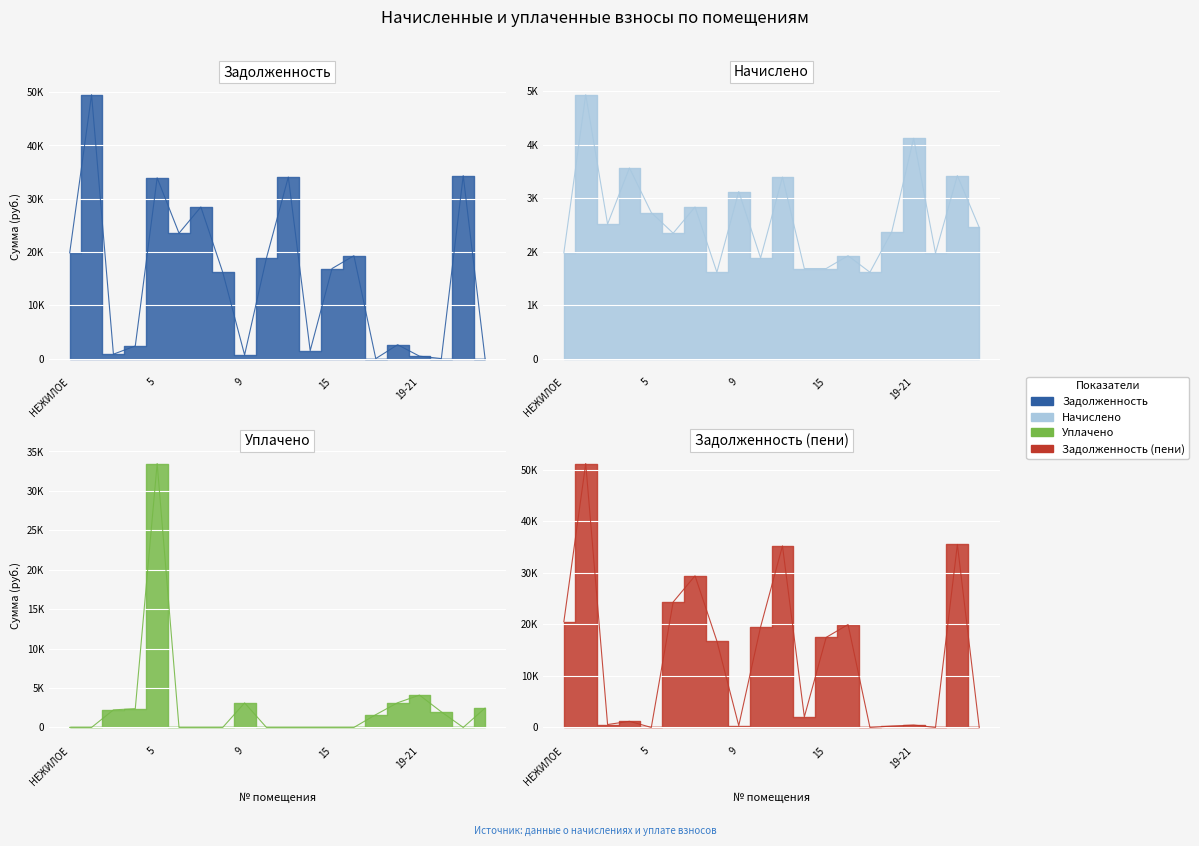

At which category does the chart reach its minimum across all series?

НЕЖИЛОЕ